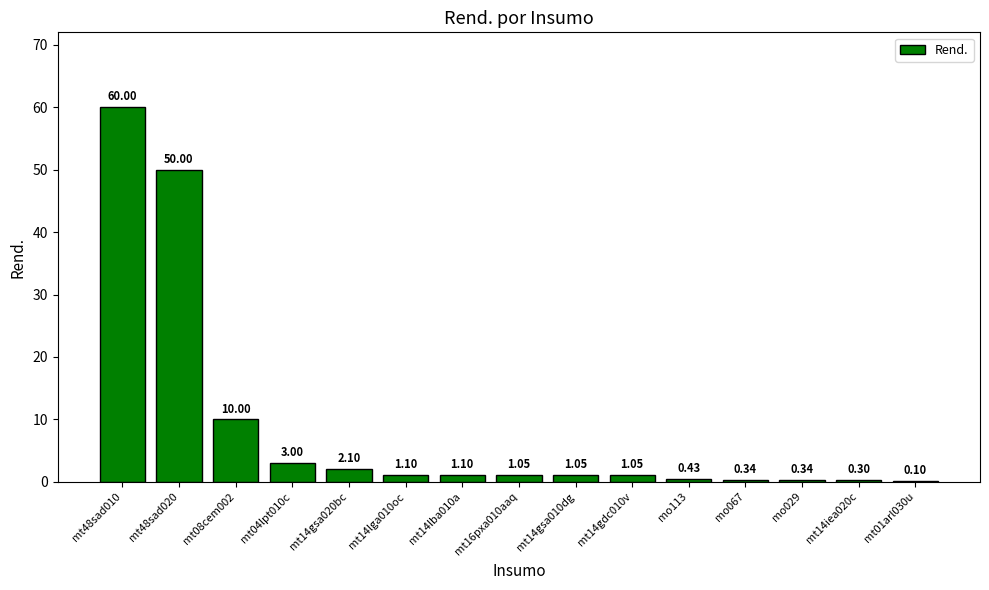

What is the sum of all values?

132.0